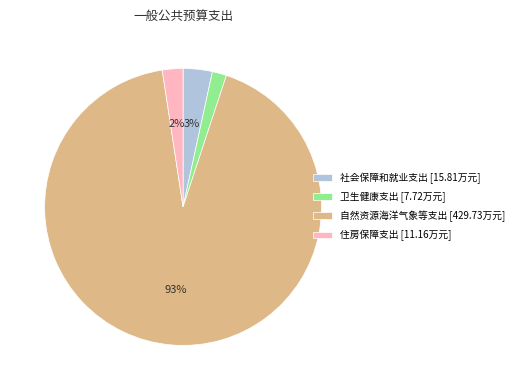

What percentage is the 社会保障和就业支出 slice, to the nearest percent?

3%